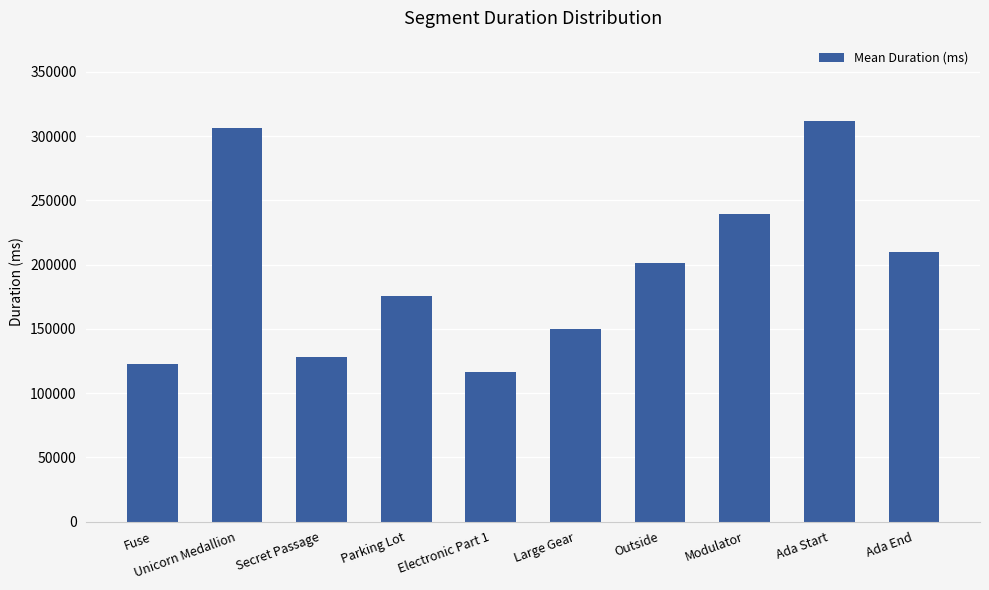

What is the label of the 6th bar from the right?

Electronic Part 1